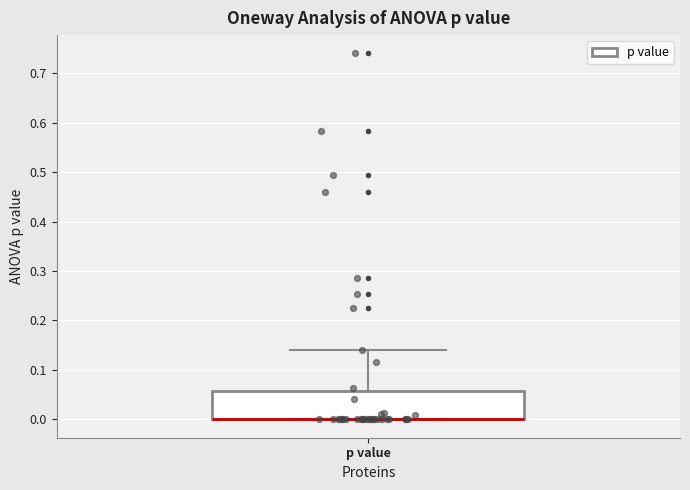

Where is the upper edge of the box for p value on the y-axis? The values are not printed on the chart, so give them approximately, as read against the axis.

0.06